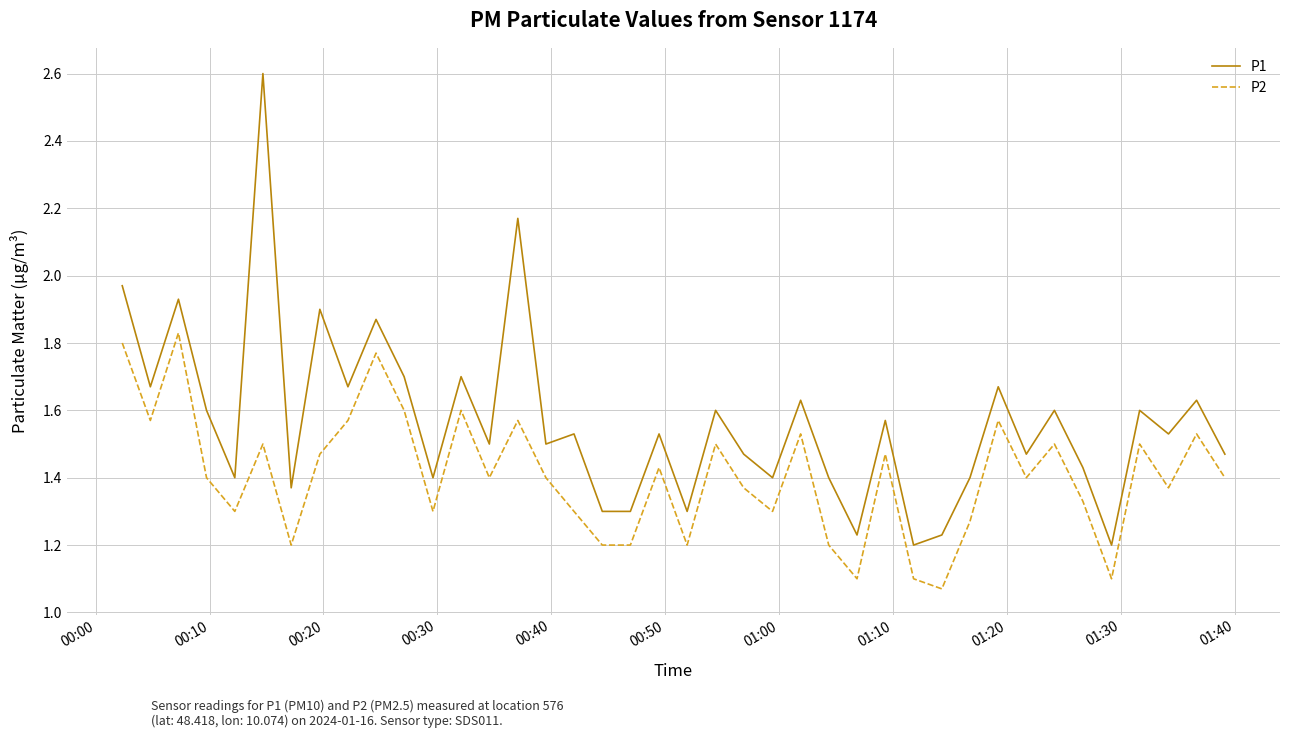

What is the difference between the maximum and minimum values in the P2 series?

0.8